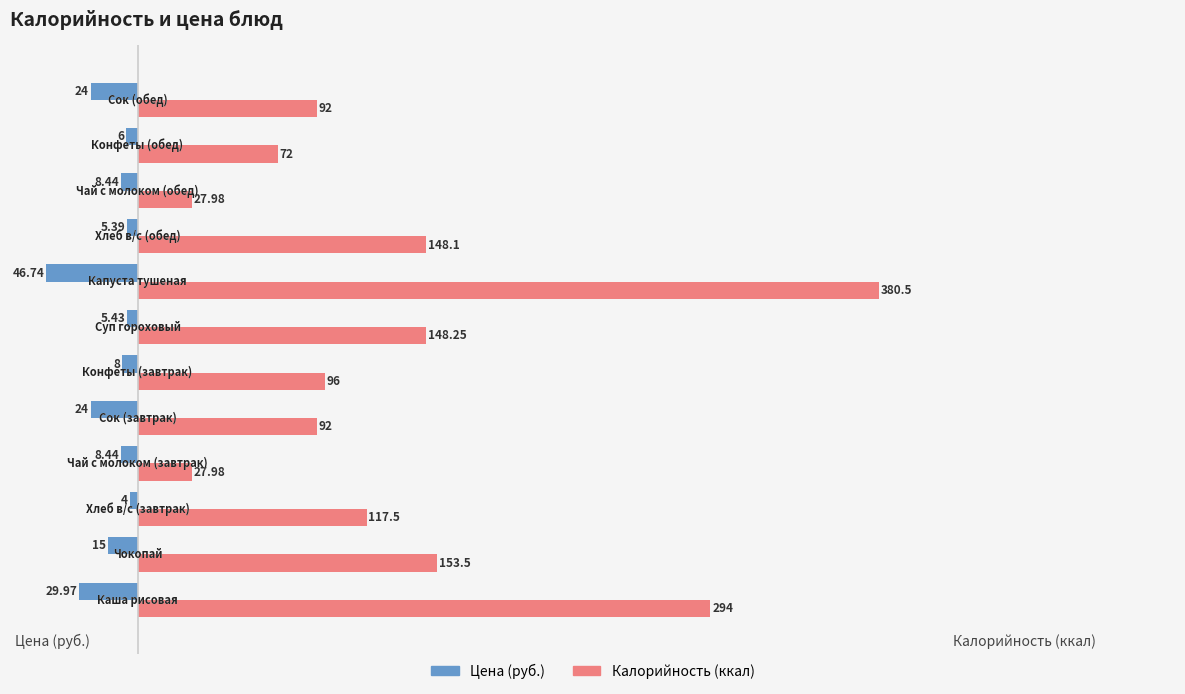

Reading right to left, transcribe all the data shown in this chart.

Цена: -24.0	-6.0	-8.4	-5.4	-46.7	-5.4	-8.0	-24.0	-8.4	-4.0	-15.0	-30.0
Калорийность: 92.0	72.0	28.0	148.1	380.5	148.2	96.0	92.0	28.0	117.5	153.5	294.0